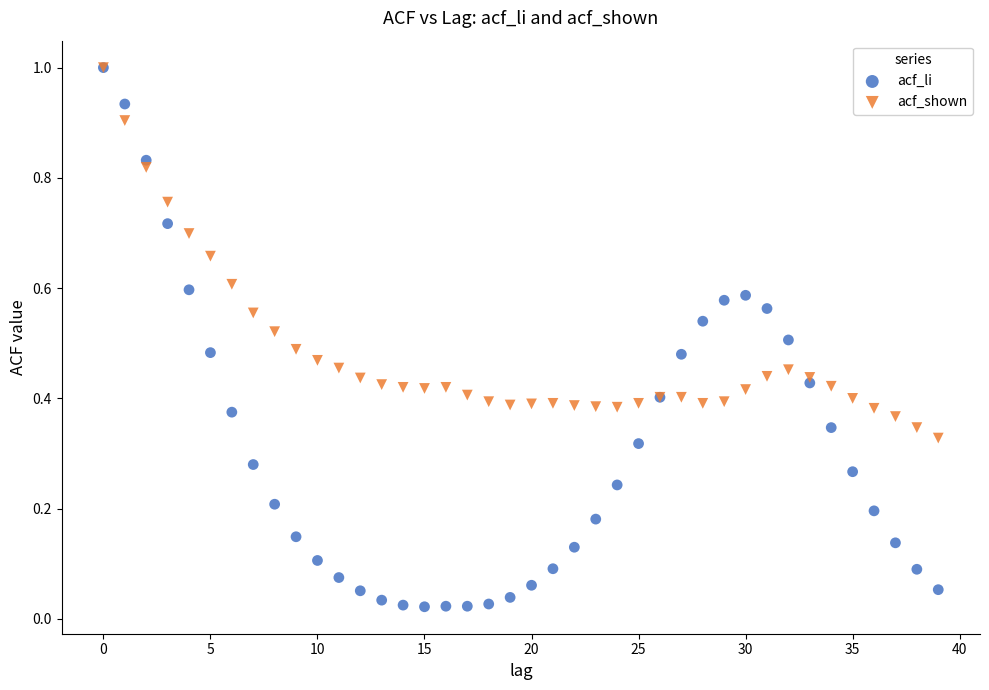

Which series has the largest Y range (max minus min)?

acf_li